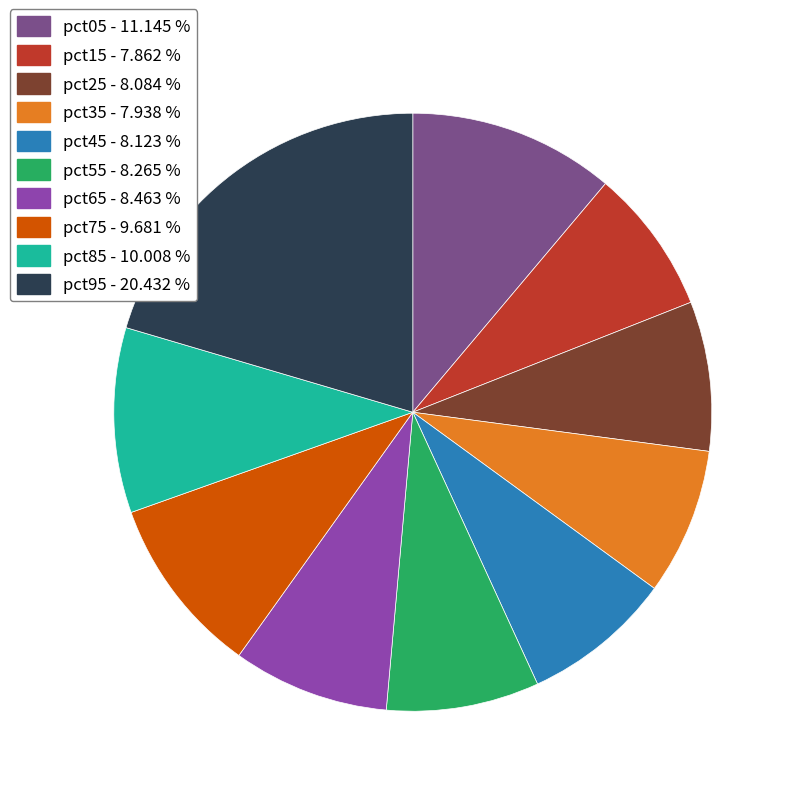

Does pct65 - 8.463 % account for over 50% of the chart?

No